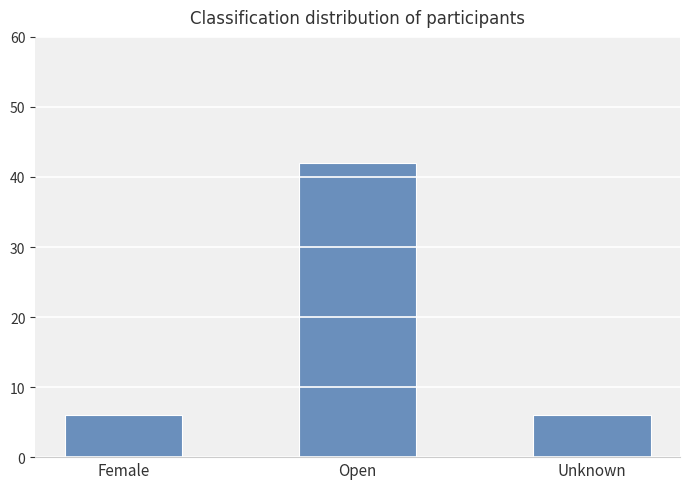

What is the average value?

18